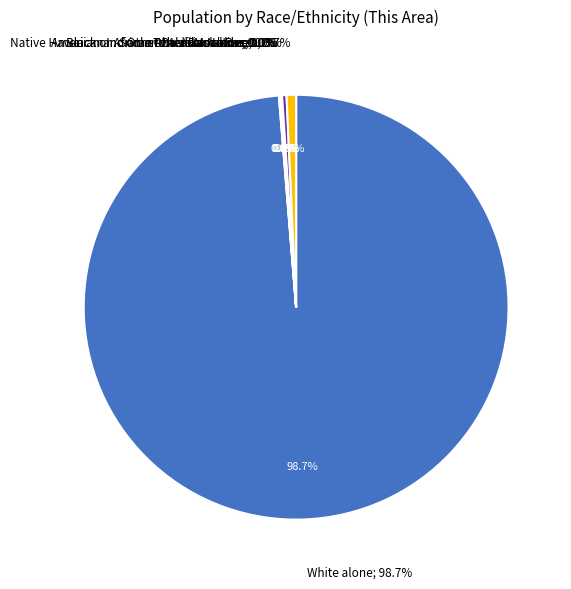

What is the total percentage of Two or More Races and American Indian and Alaska Native?

0.9%